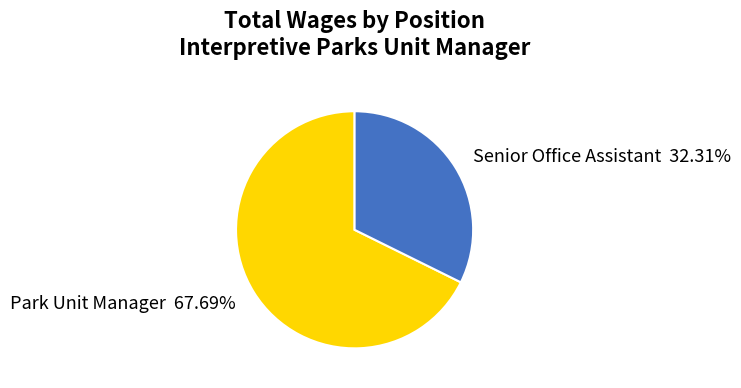

Which slice is the smallest?

Senior Office Assistant